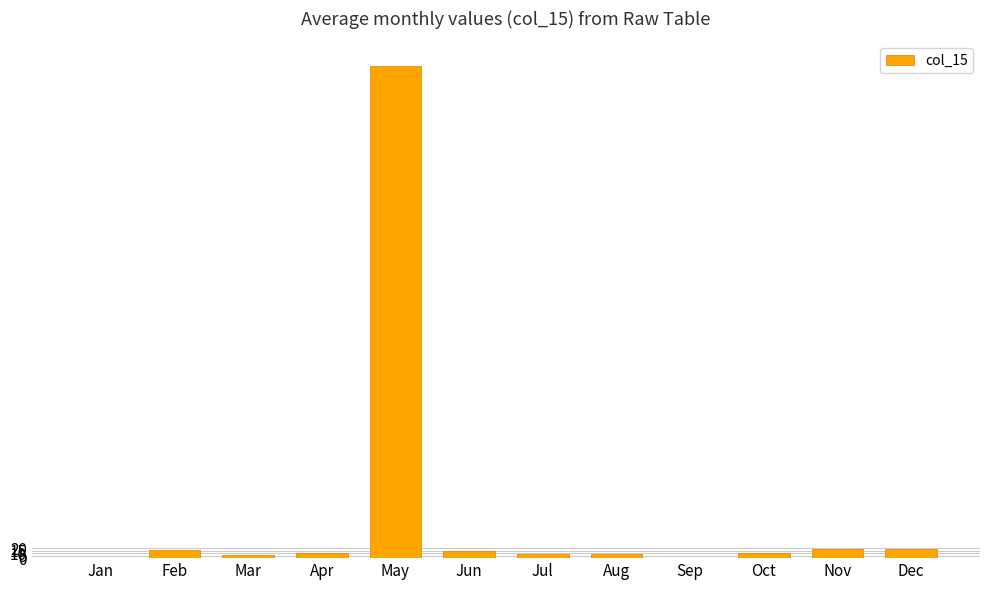

What is the sum of all values?

1114